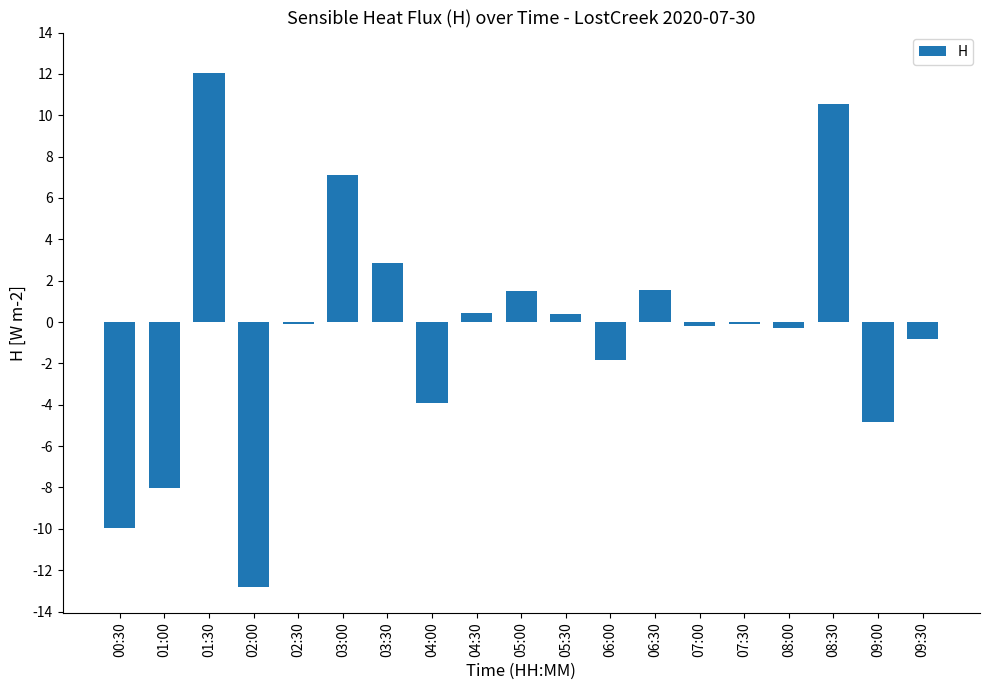

What is the minimum value shown in the chart?

-12.8